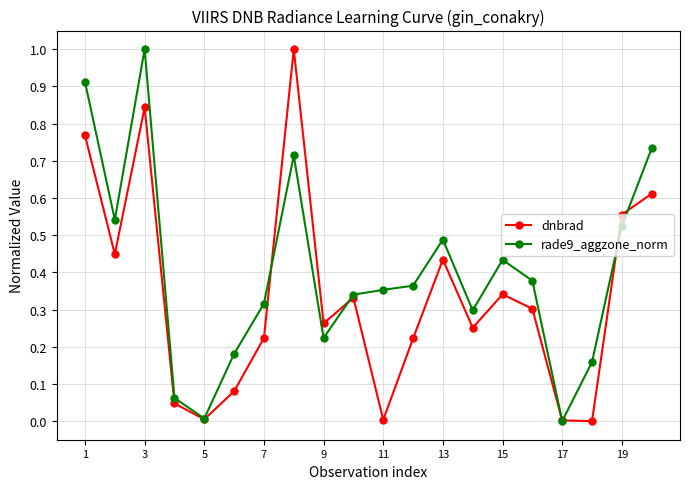

Which series has the largest total across all categories?

rade9_aggzone_norm